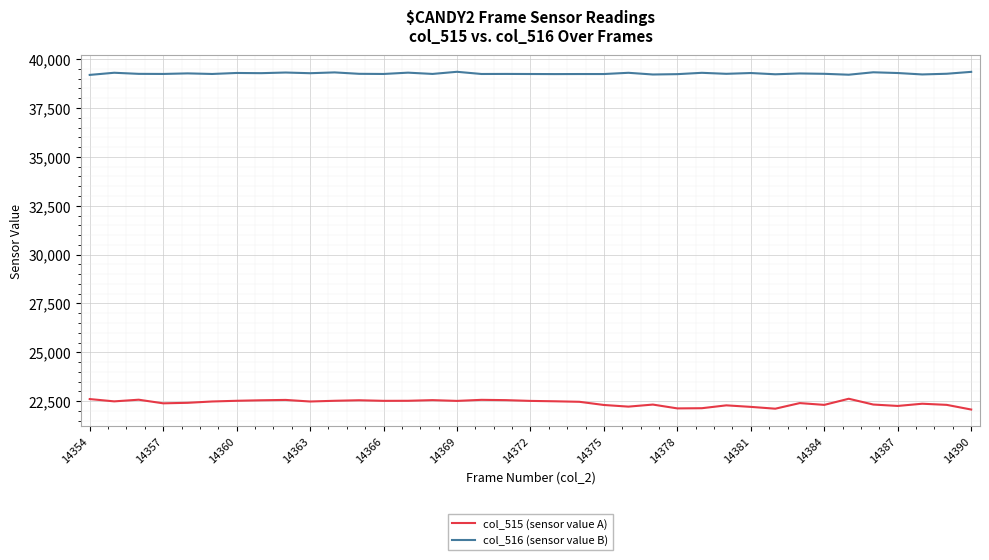

True or false: col_515 (sensor value A) and col_516 (sensor value B) cross at least once.

False